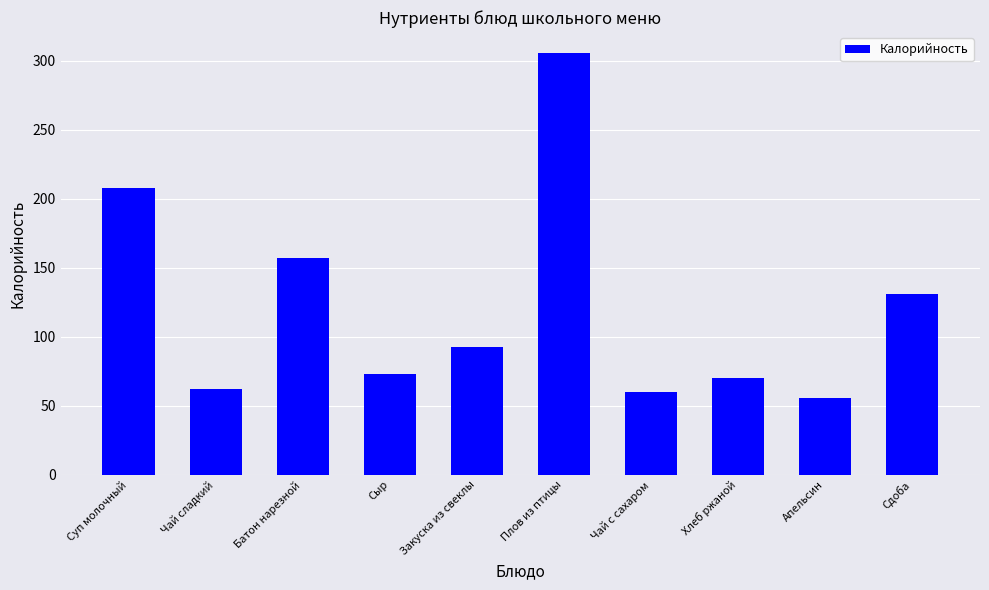

True or false: the data shows 60.0 at Чай с сахаром.

True